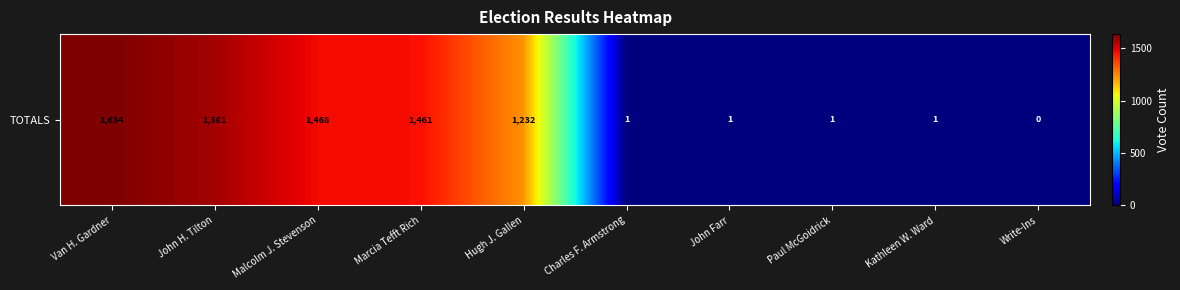

True or false: the data shows 1581 at John H. Tilton.

True